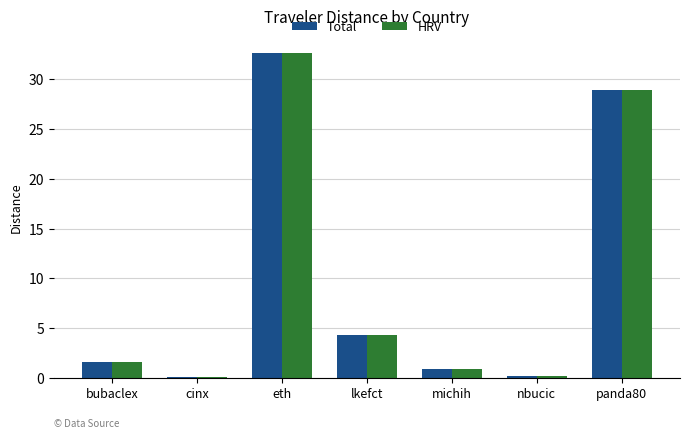

Where is HRV nearest to the value 16?

lkefct